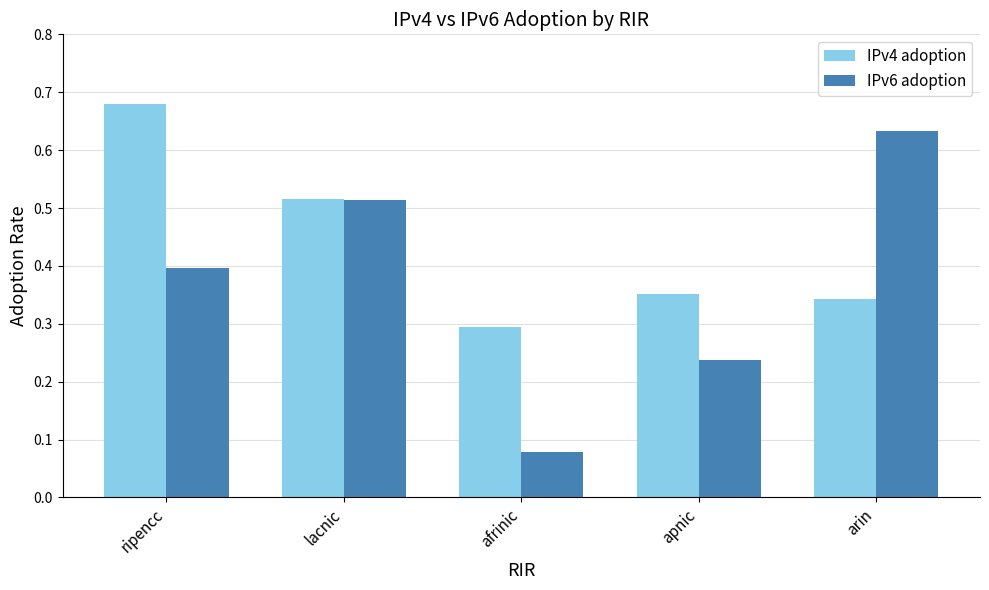

What is the sum of all IPv6 adoption values?

1.9